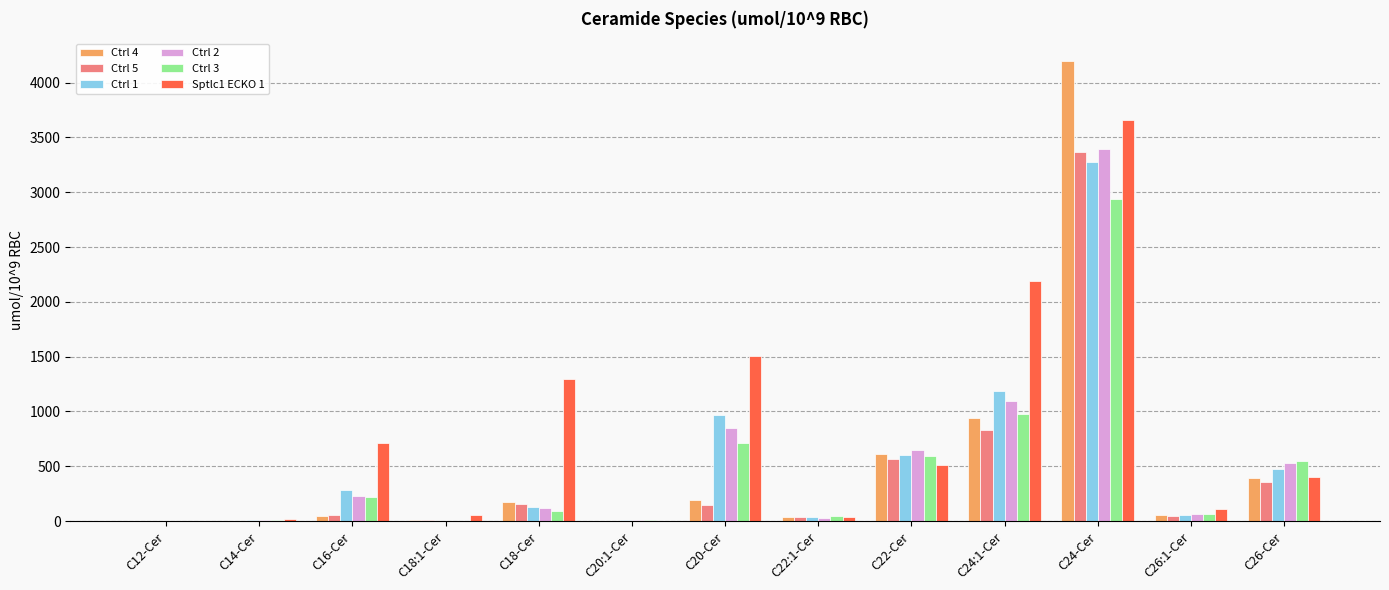

Which series has the largest total across all categories?

Sptlc1 ECKO 1